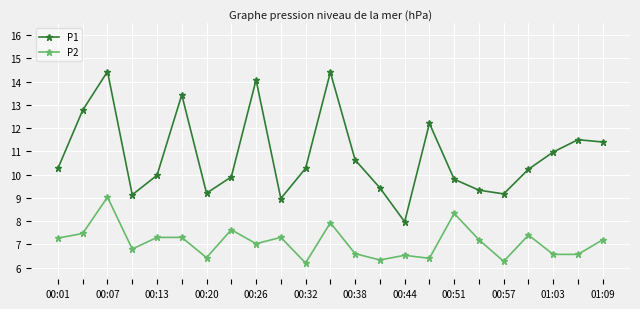

True or false: P2 has more than 1 points higher than both neighbors.

True